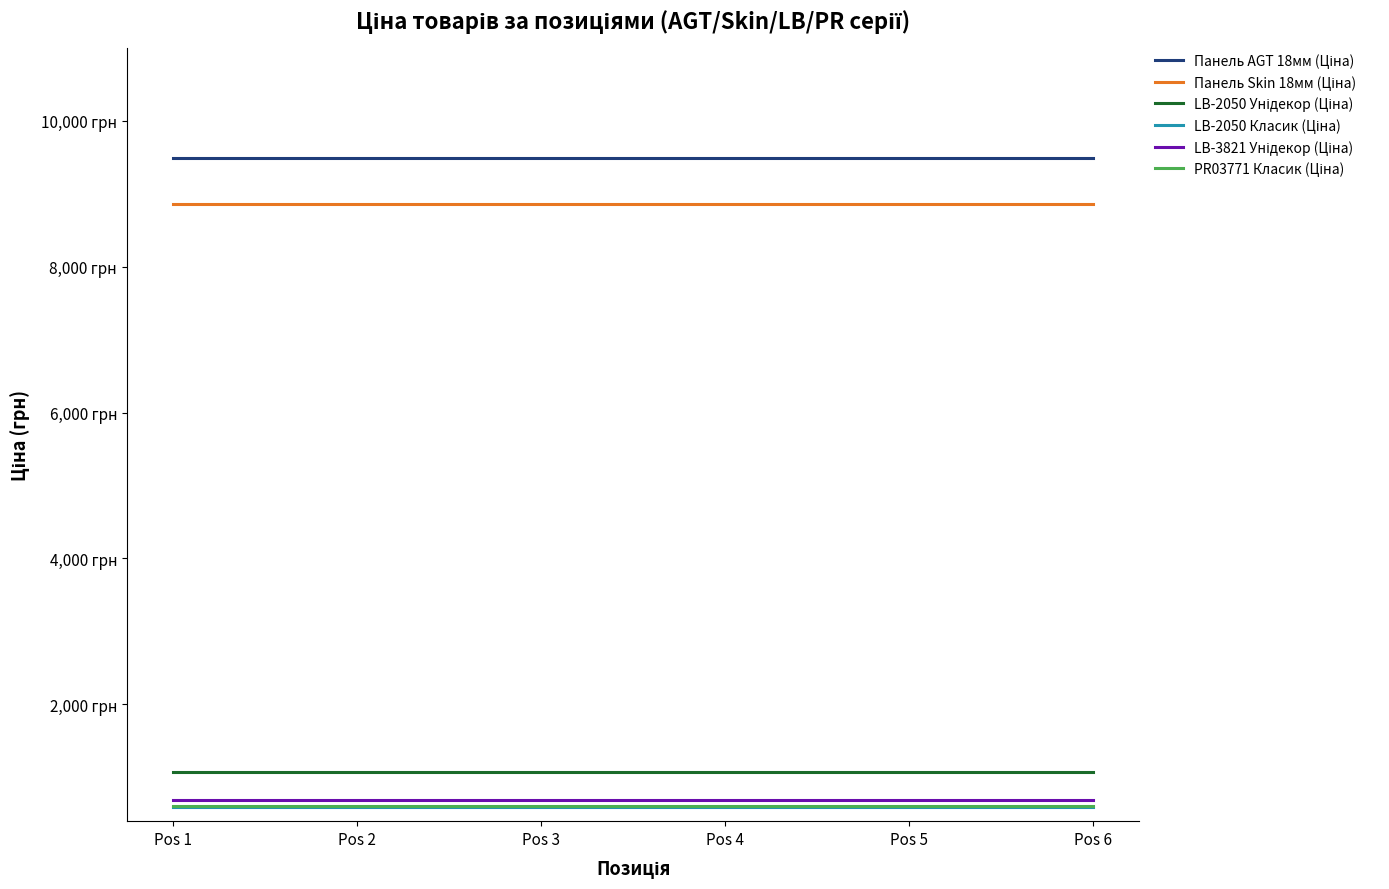

Which series has the largest range (max minus min)?

Панель AGT 18мм (Ціна)